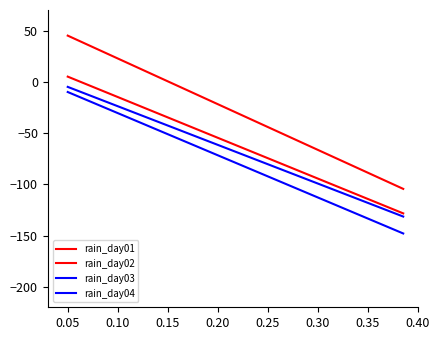

True or false: rain_day04 has more than 0 points higher than both neighbors.

False